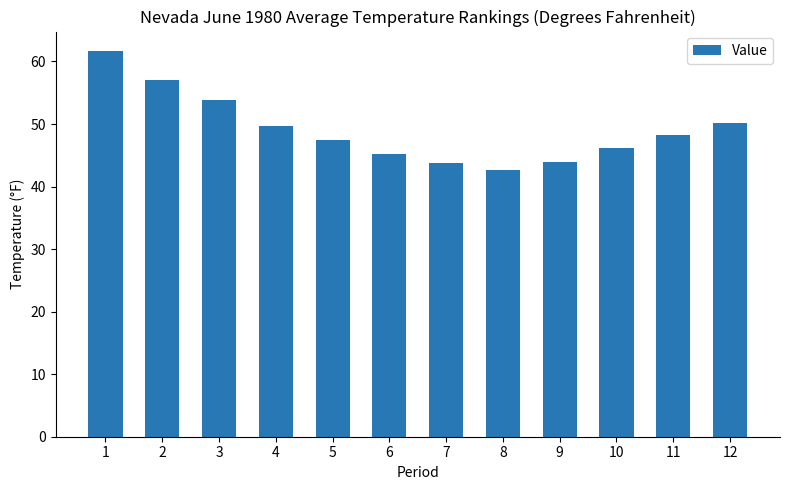

Count the number of categories in the chart.

12